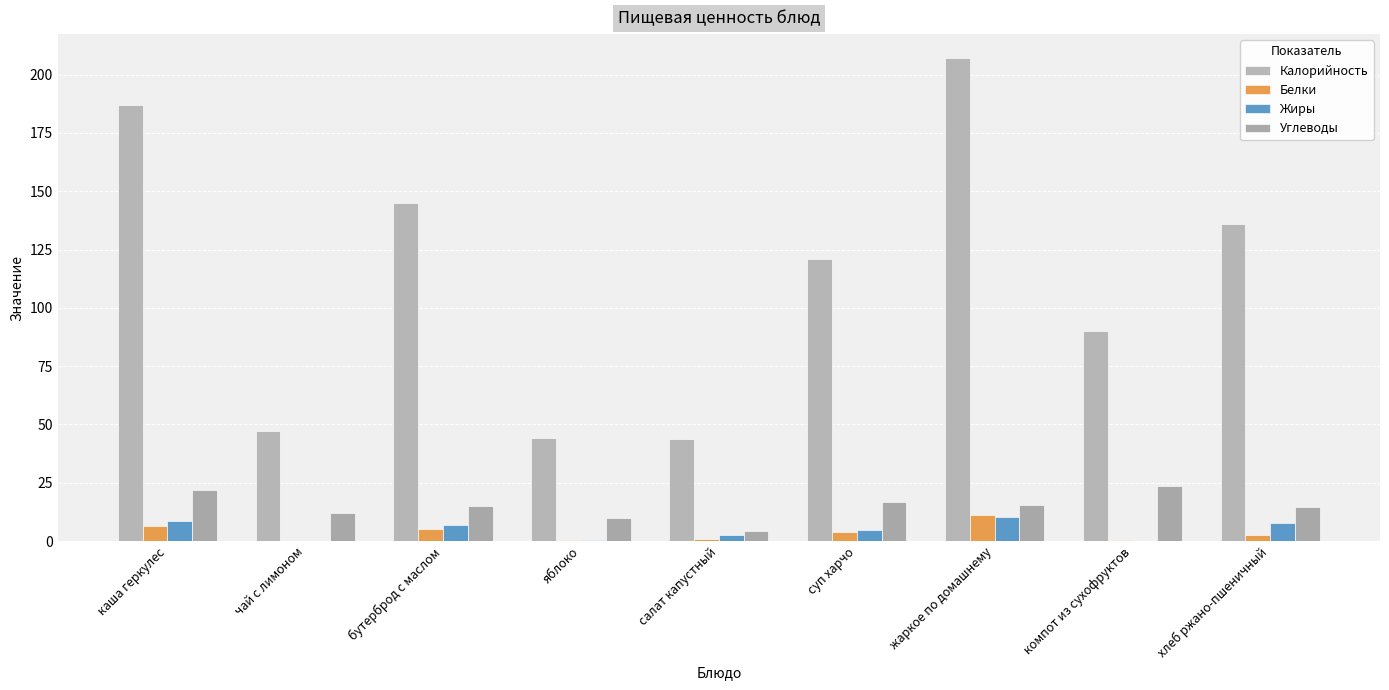

How many groups of bars are there?

9